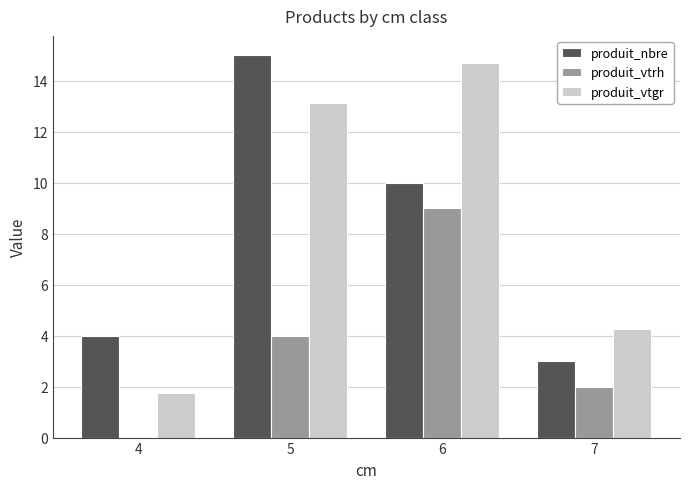

Reading left to right, transcribe all the data shown in this chart.

produit_nbre: 4=4.0	5=15.0	6=10.0	7=3.0
produit_vtrh: 4=0.0	5=4.0	6=9.0	7=2.0
produit_vtgr: 4=1.7	5=13.1	6=14.7	7=4.3